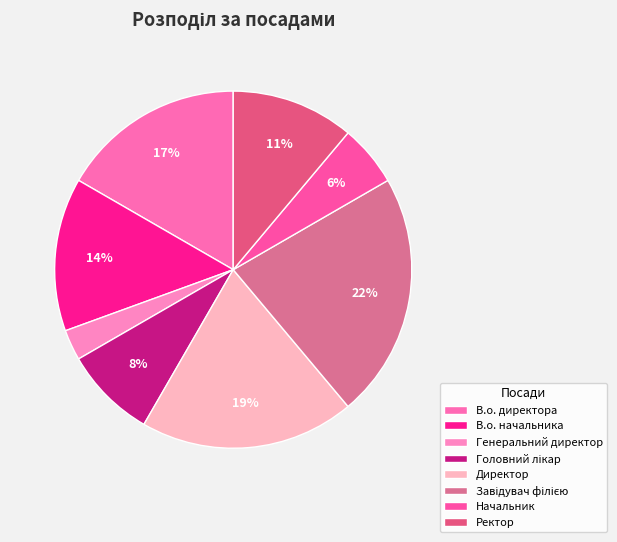

How many segments does this pie chart have?

8